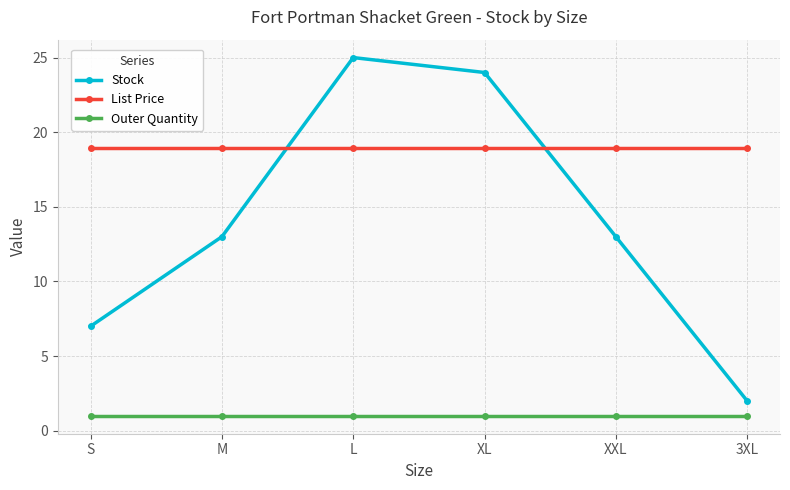

Is the value of Stock at XL greater than the value of Outer Quantity at M?

Yes